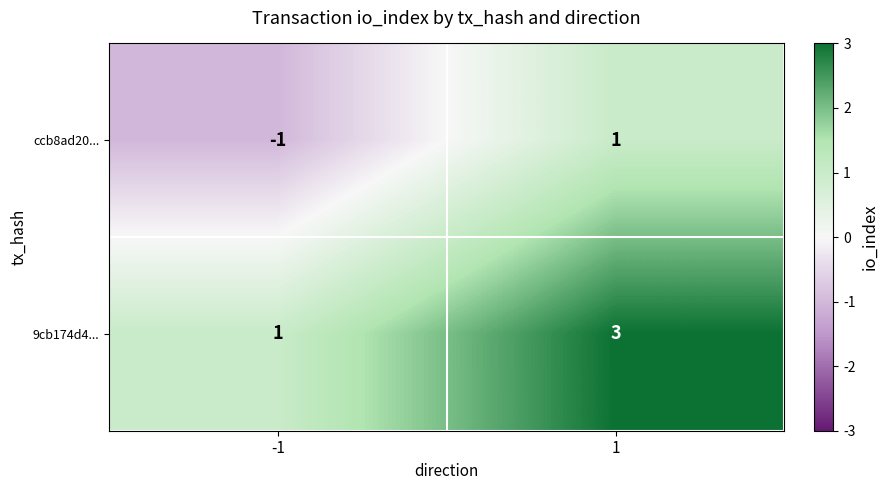

What value does the 9cb174d4... series have at 1?

3